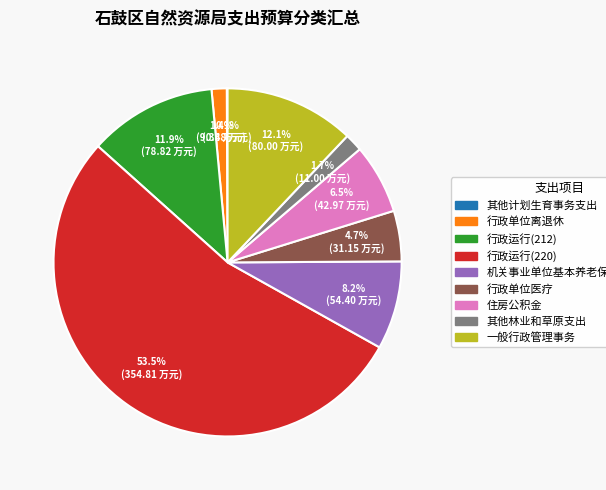

What percentage is the 其他林业和草原支出 slice, to the nearest percent?

2%